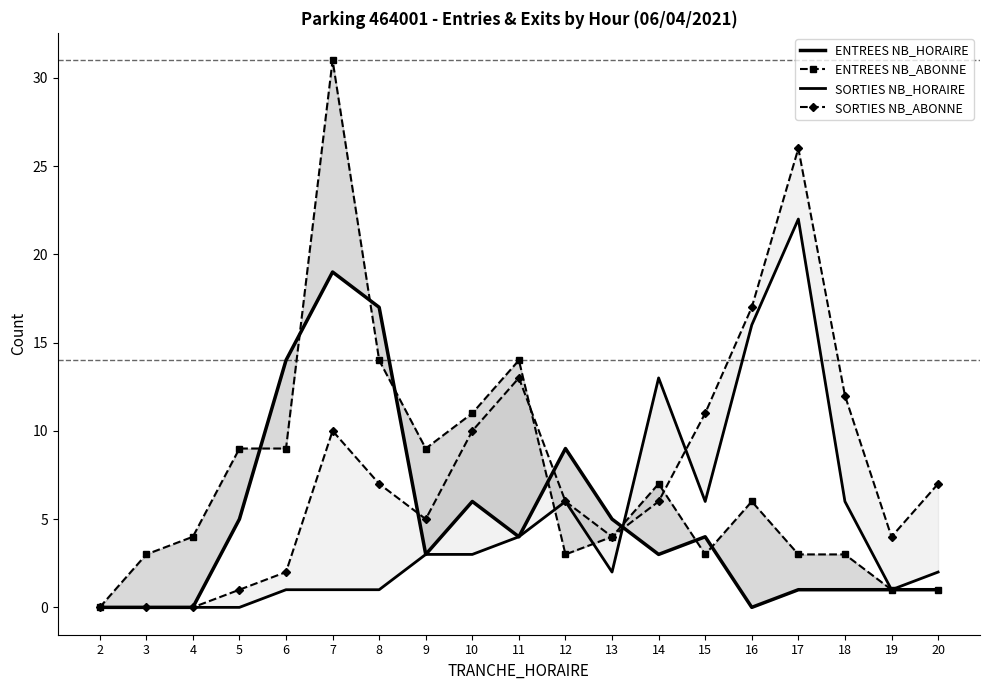

Where is the first local maximum for ENTREES NB_ABONNE?

7